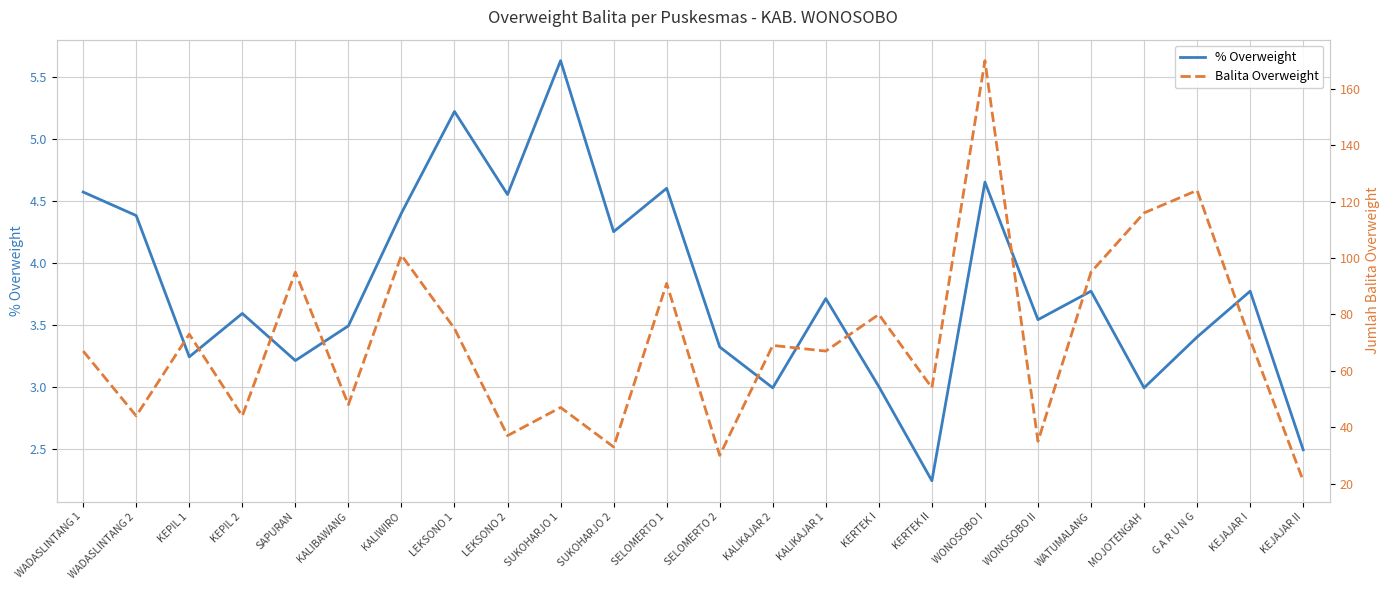

At which label is % Overweight closest to 3?

KERTEK I